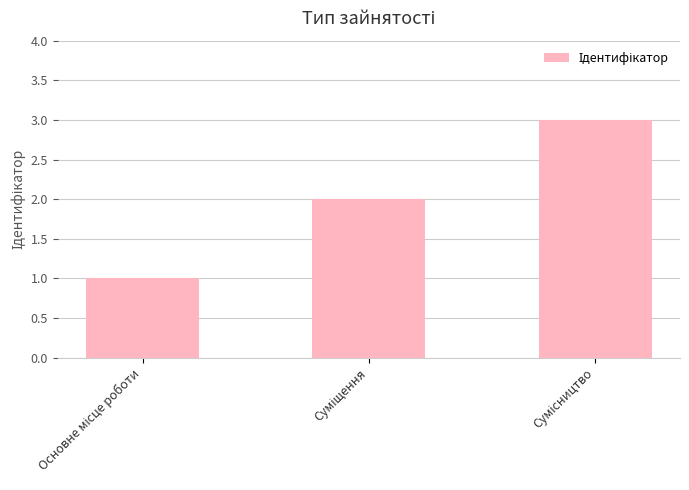

What is the greatest value displayed?

3